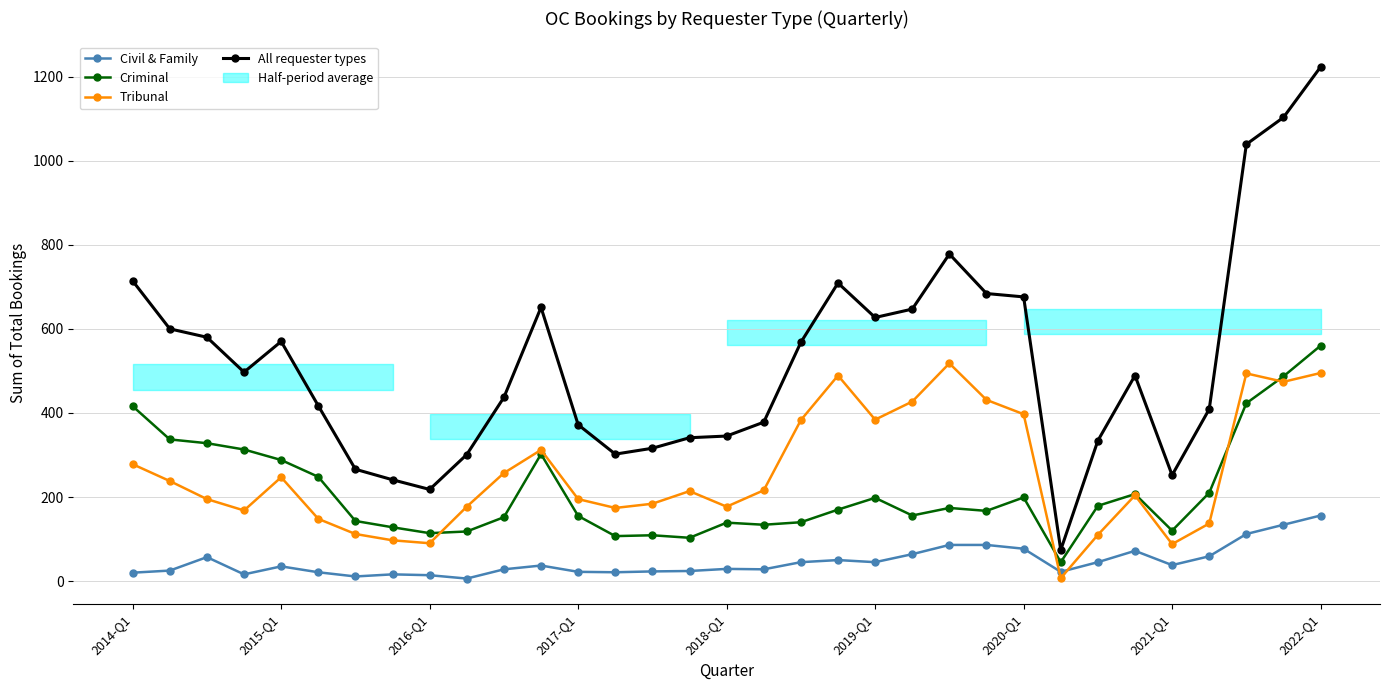

What is the sum of all Tribunal values?

8517